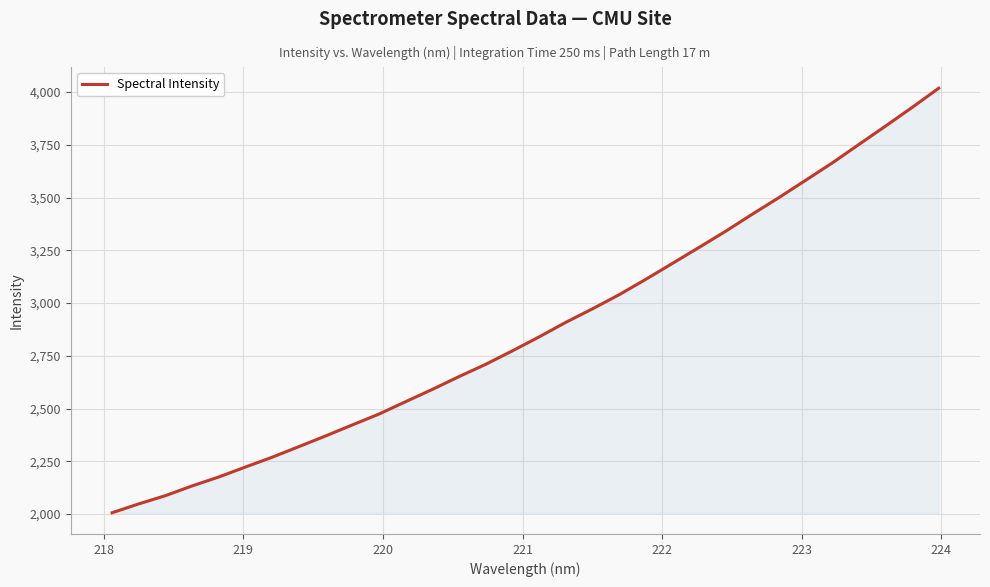

What is the minimum value shown in the chart?

2005.9